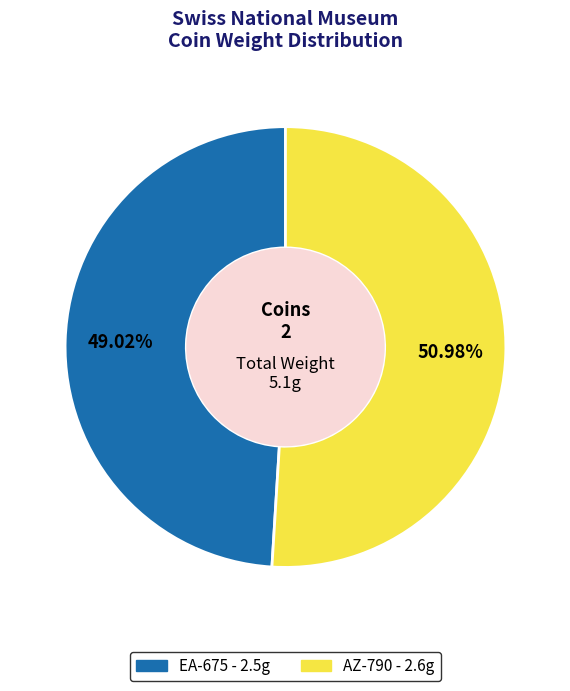

How many segments does this pie chart have?

2